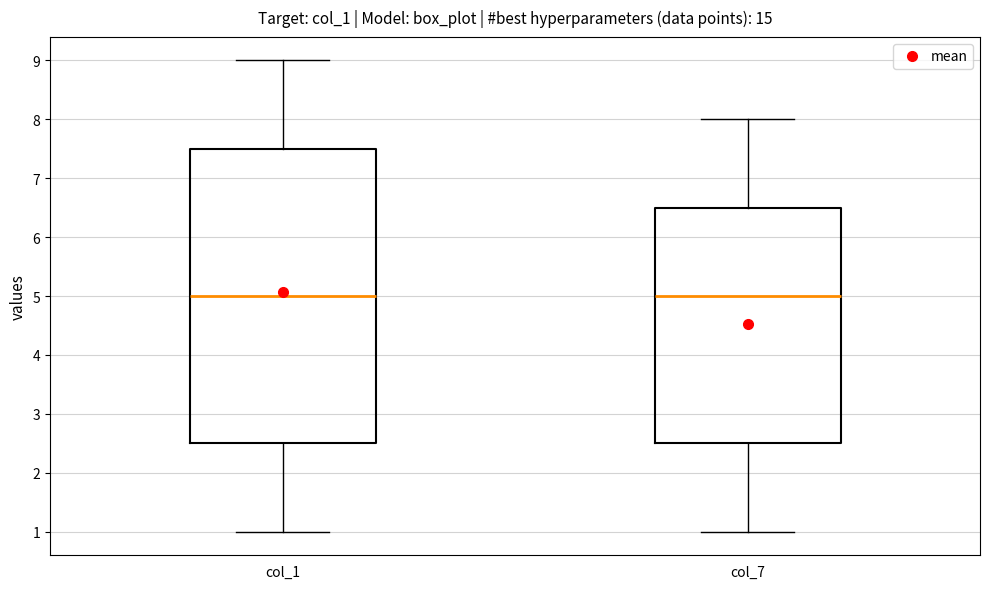

Comparing the boxes themselves (not the whiskers), which one is the tallest?

col_1